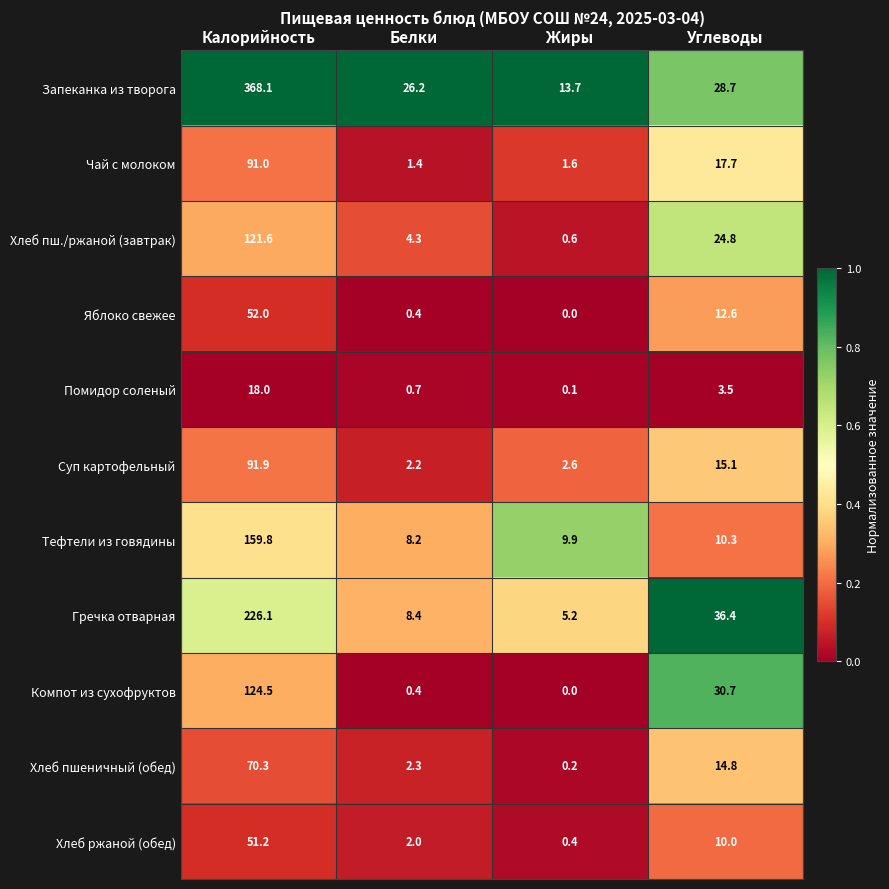

Rank the series by their maximum value, from lowest to highest.

Помидор соленый, Хлеб ржаной (обед), Яблоко свежее, Хлеб пшеничный (обед), Чай с молоком, Суп картофельный, Хлеб пш./ржаной (завтрак), Компот из сухофруктов, Тефтели из говядины, Гречка отварная, Запеканка из творога